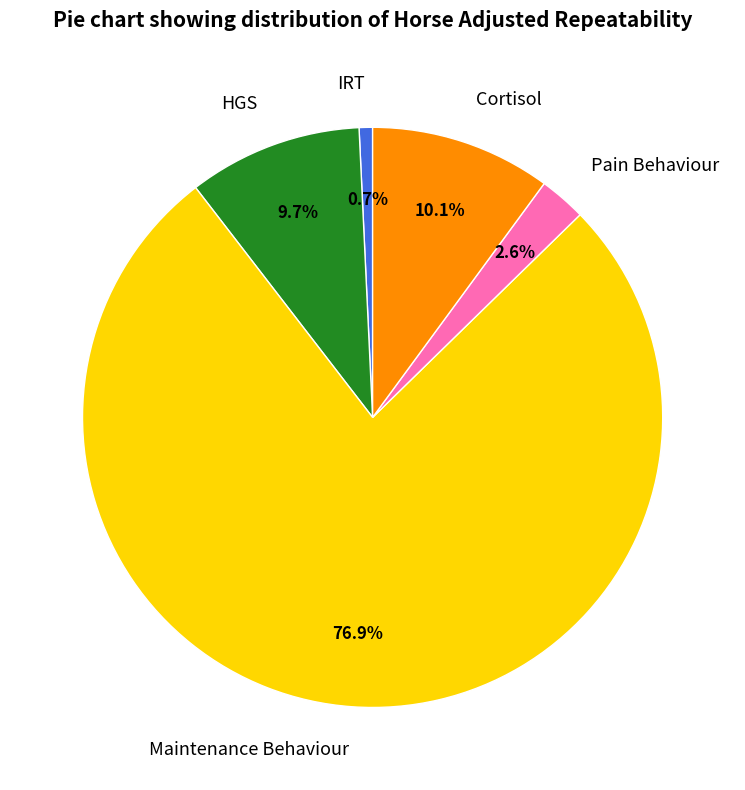

Which slice is the largest?

Maintenance Behaviour